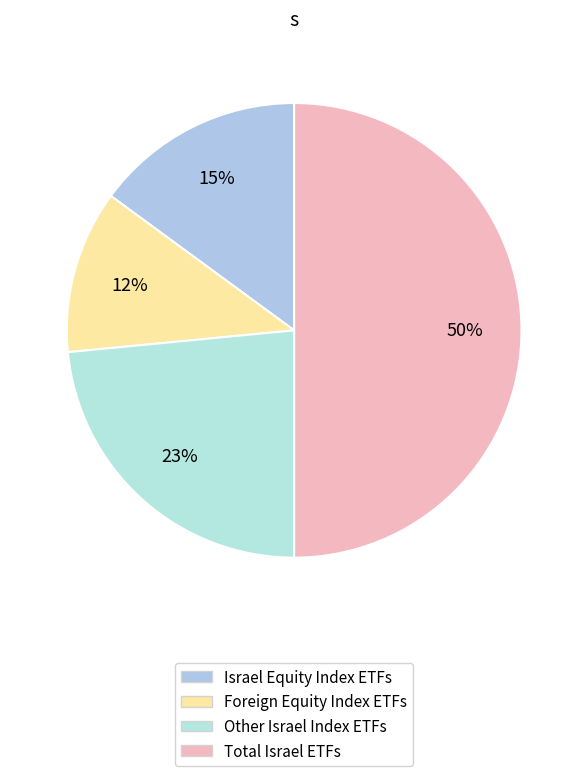

Approximately how many times larger is the value at מדדי מניות בחו"ל compared to מדדי מניות בישראל?

0.8